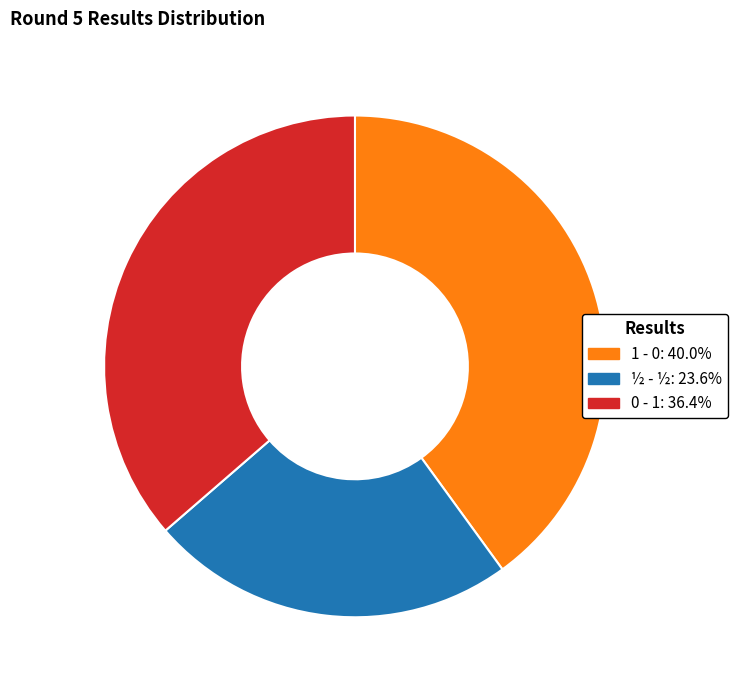

Is it true that 0 - 1 is 36% of the pie?

True